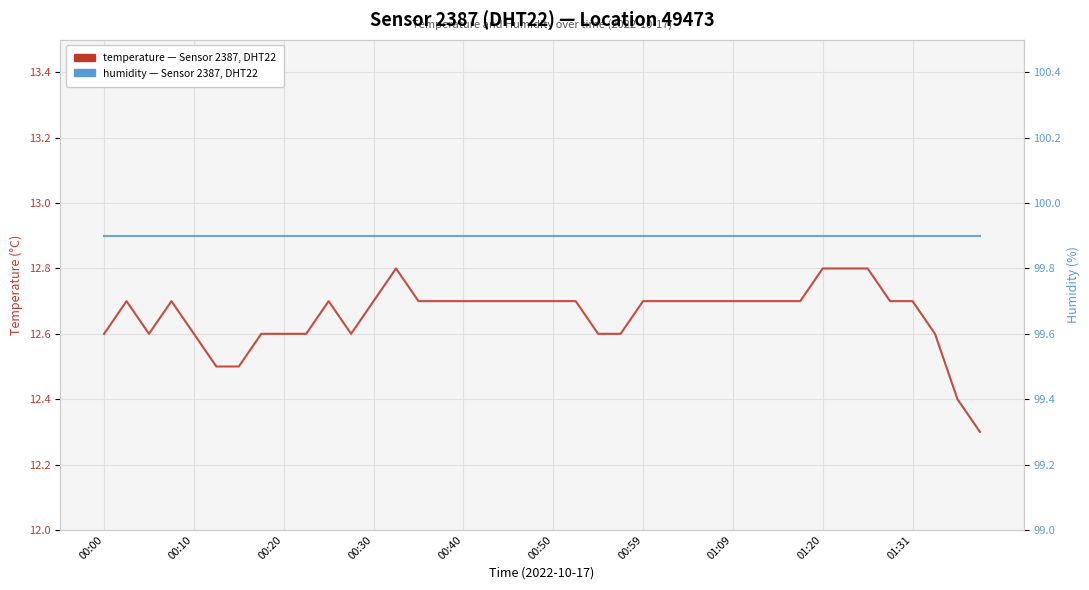

Between 30 and 39, which series saw the biggest shift?

temperature